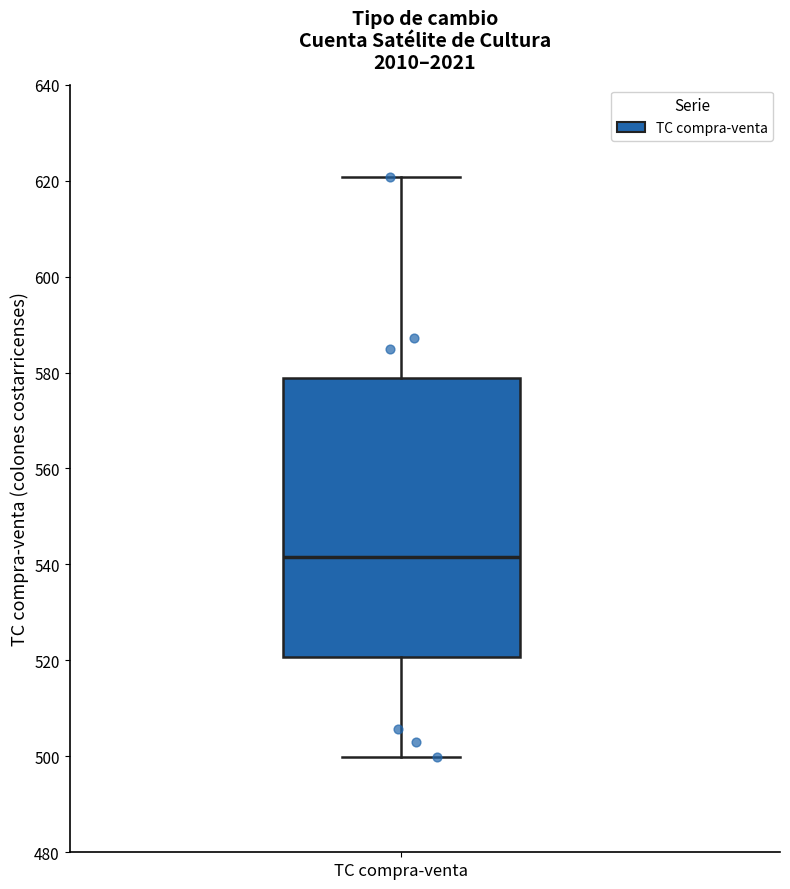

Where does the median line of the box for TC compra-venta sit on the y-axis? The values are not printed on the chart, so give them approximately, as read against the axis.

542